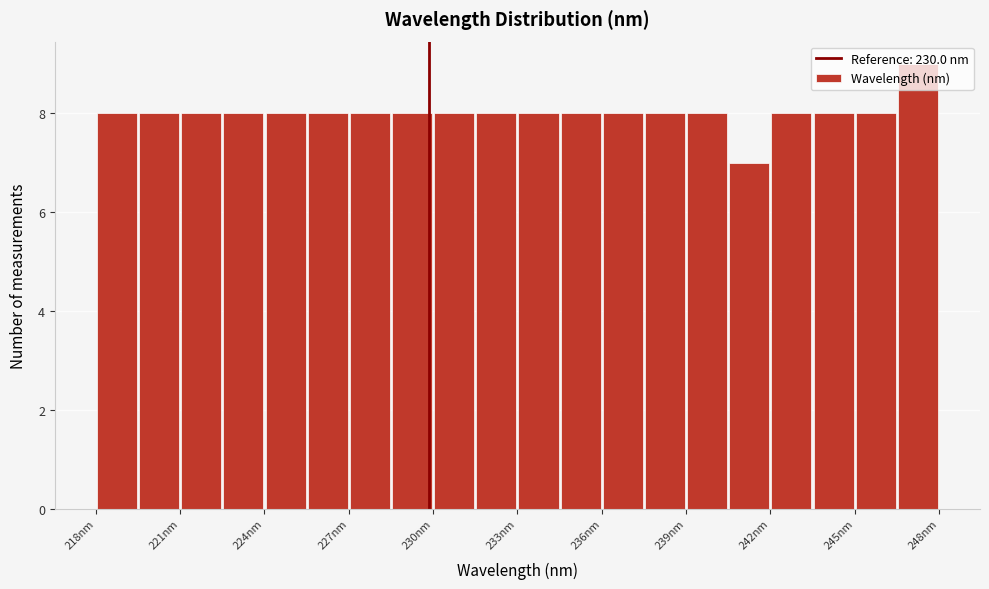

Around what value on the x-axis is the tallest bar? Give the approximate position of its centre, as read against the axis.

247.5